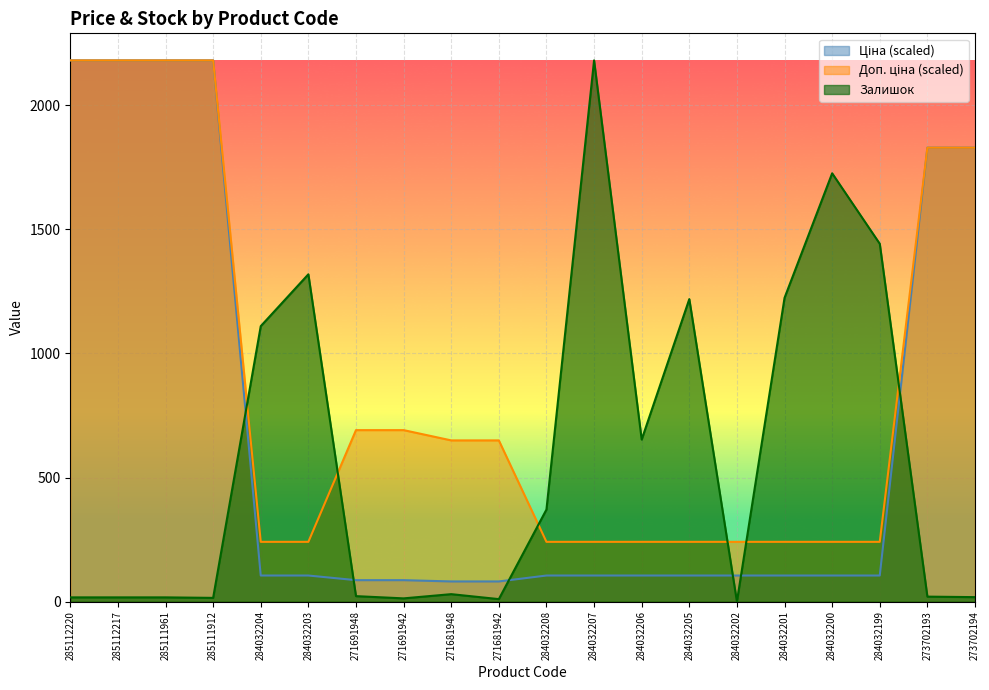

What is the label of the 11th point from the left?

284032208